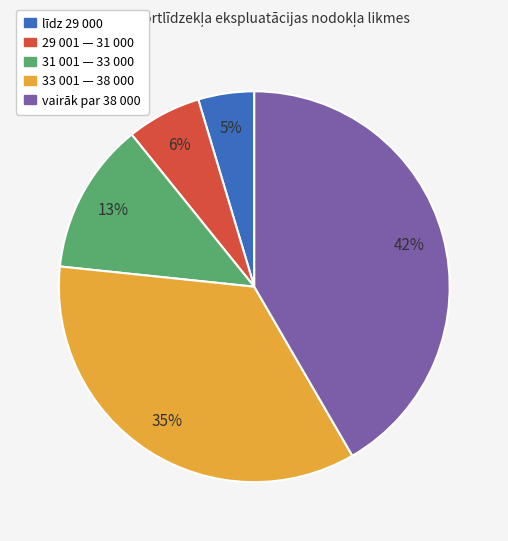

Which category has the smallest portion of the pie?

līdz 29 000